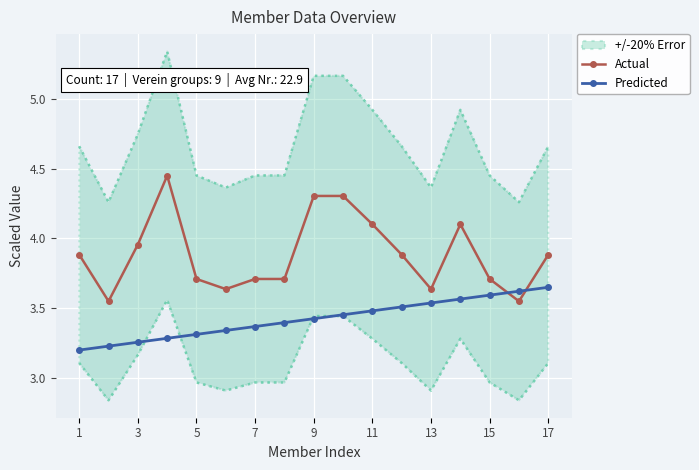

How many lines are shown in the chart?

2